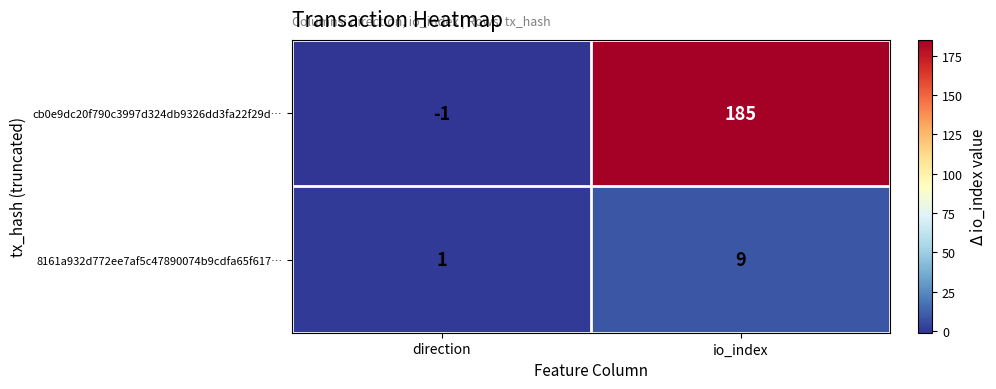

How many values in the cb0e9dc20f790c3997d324db9326dd3fa22f29d… series are below 185?

1